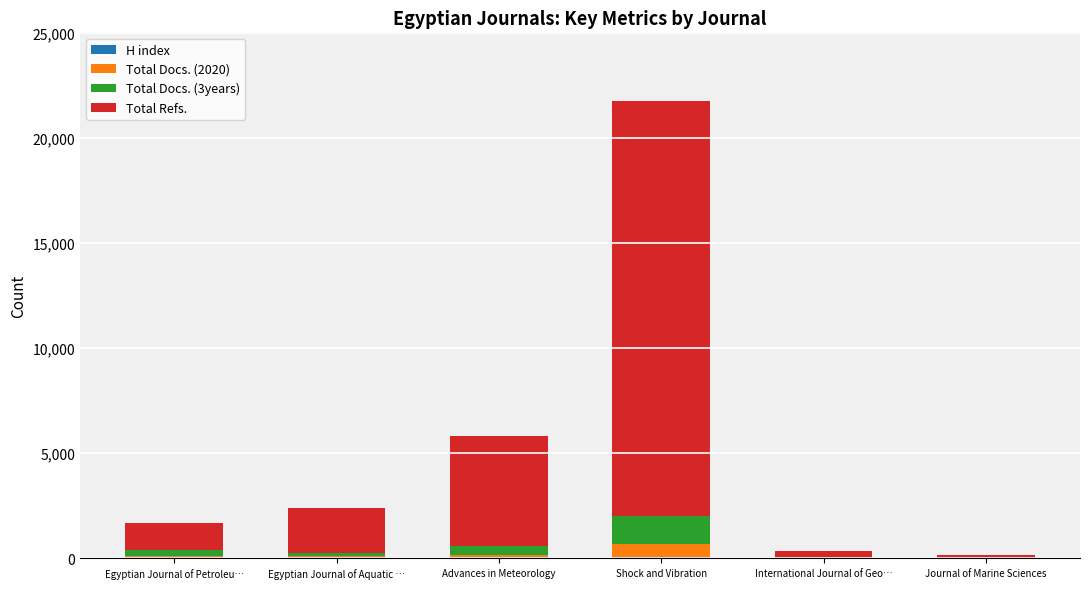

At which category is the sum across all series the highest?

Shock and Vibration